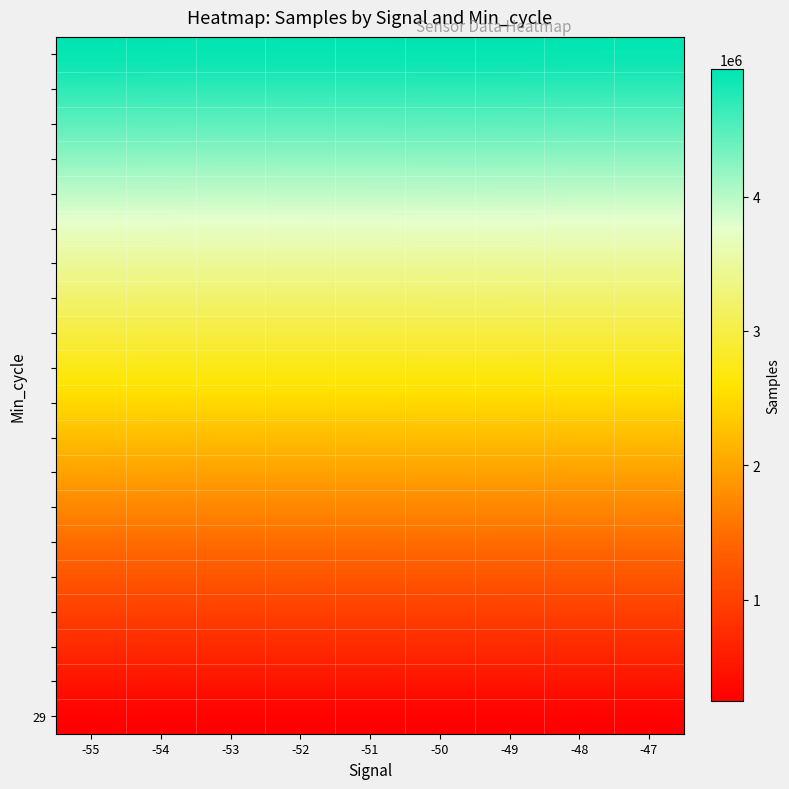

What is the smallest value displayed?

246774.0